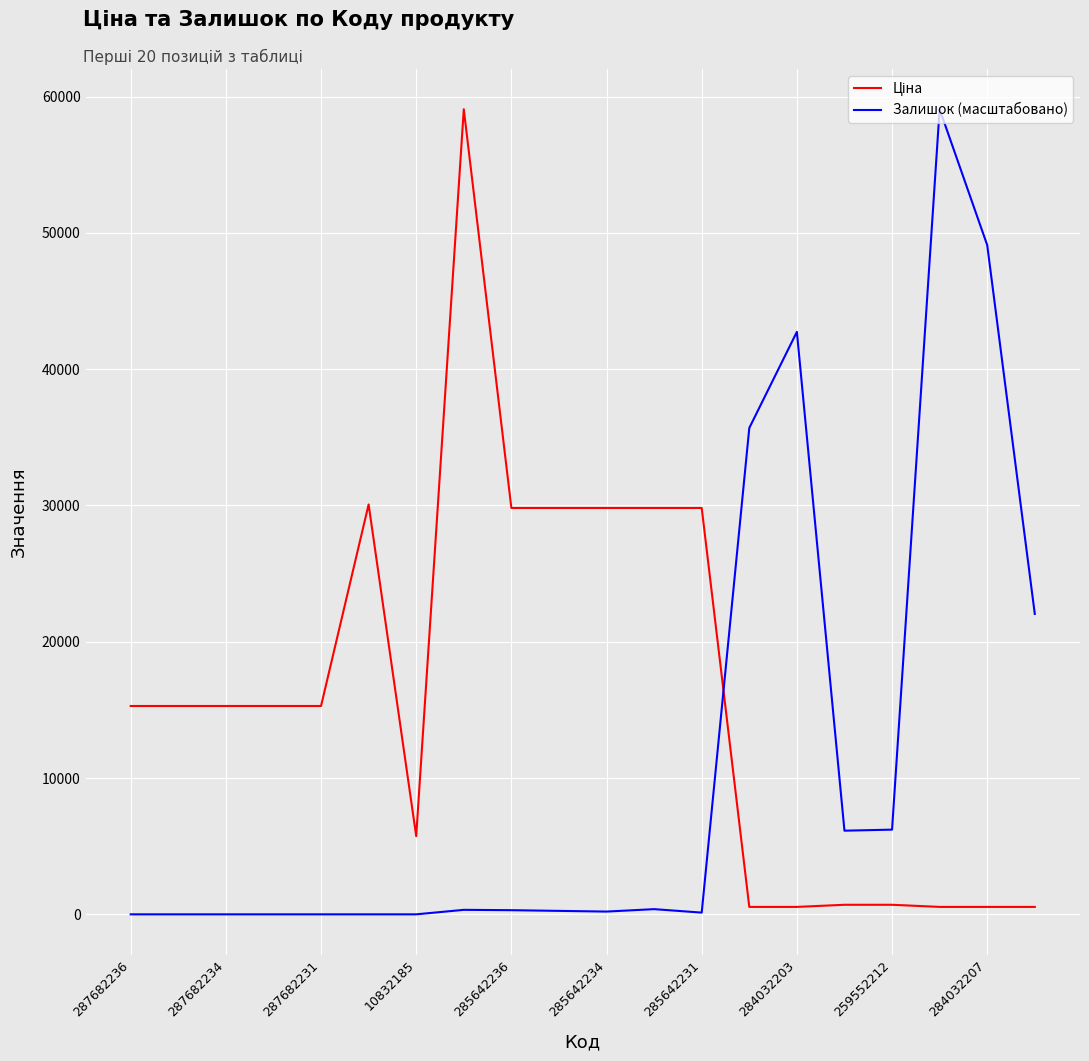

What is the maximum value for Залишок (масштабовано)?

59075.7